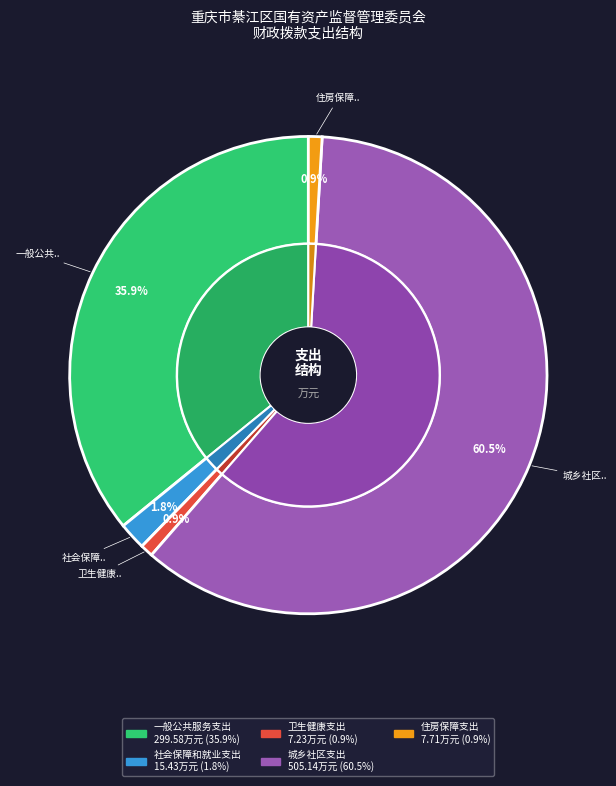

Does 社会保障和就业支出 represent more than half of the total?

No